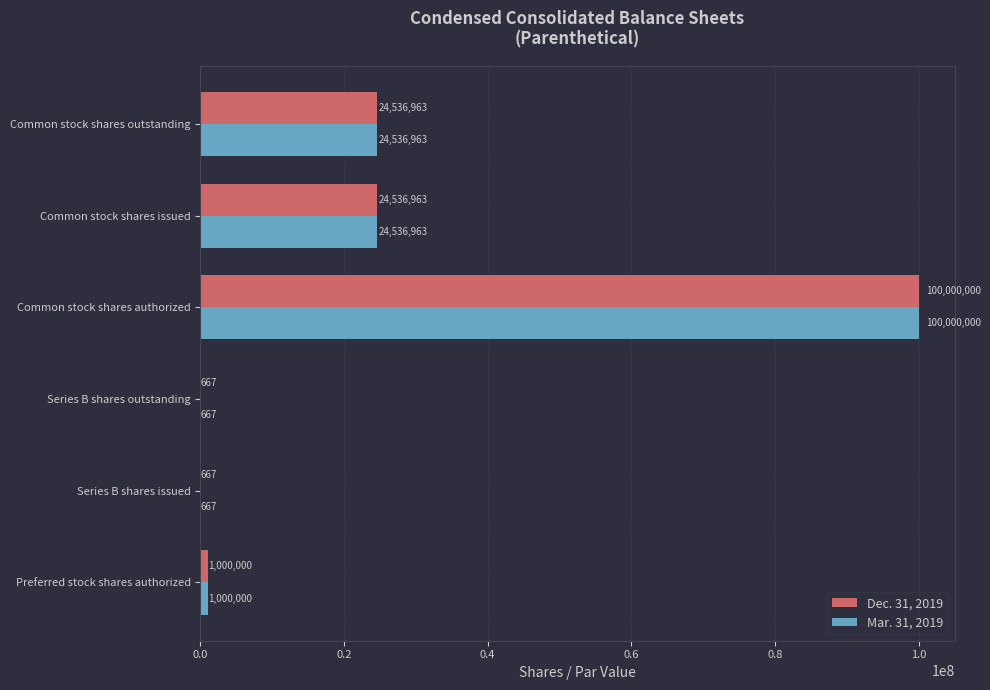

What is the greatest value displayed?

100000000